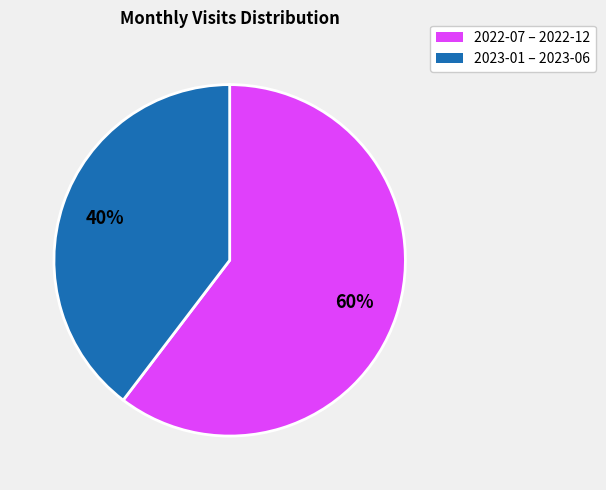

Is there any slice that represents more than half of the pie?

Yes